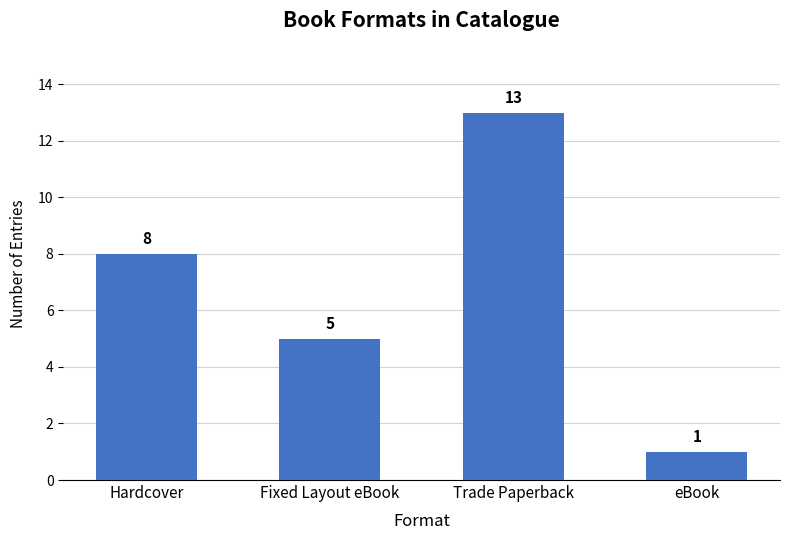

List the labels in order of value, largest first.

Trade Paperback, Hardcover, Fixed Layout eBook, eBook